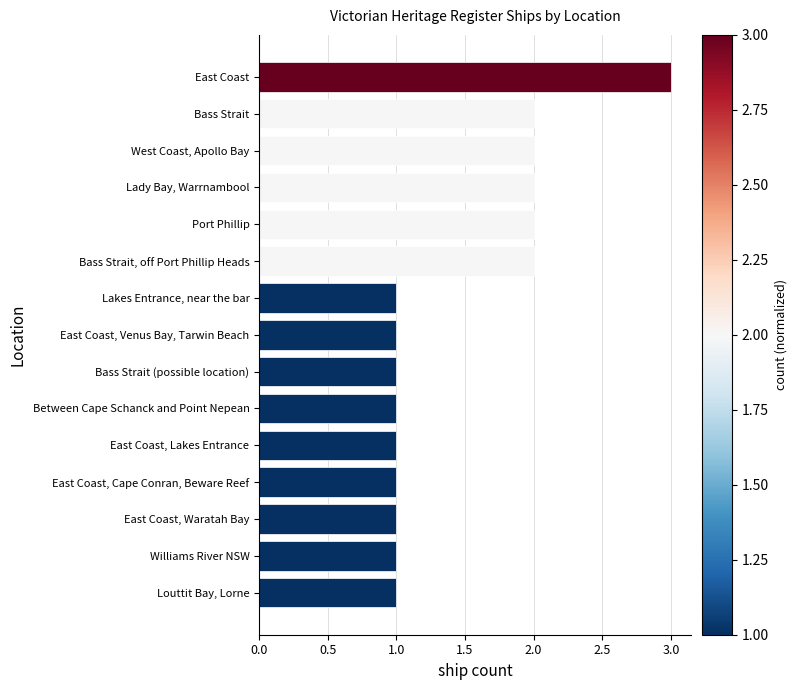

What is the average value?

1